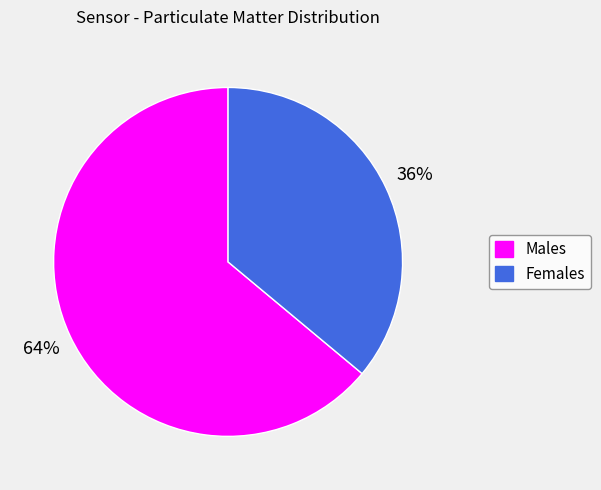

Do Males and Females together represent more than half of the pie?

Yes